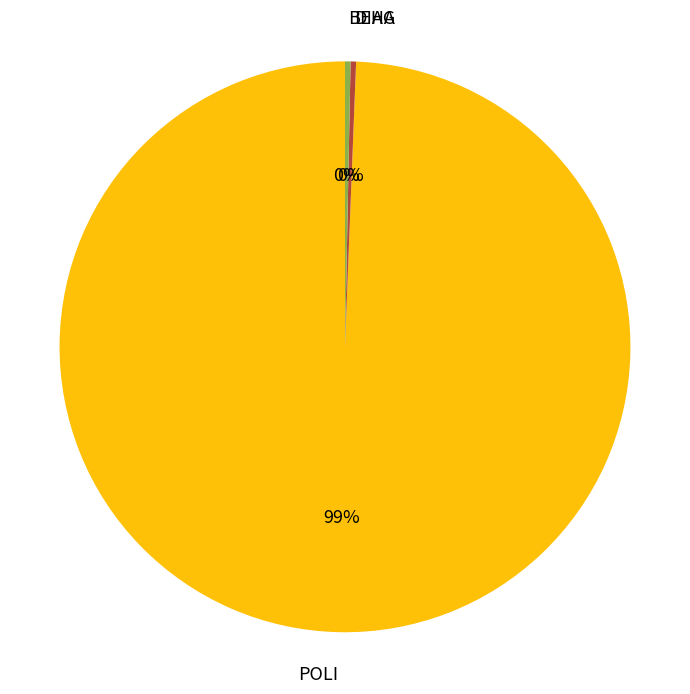

To the nearest percent, what is the average slice percentage?

33%